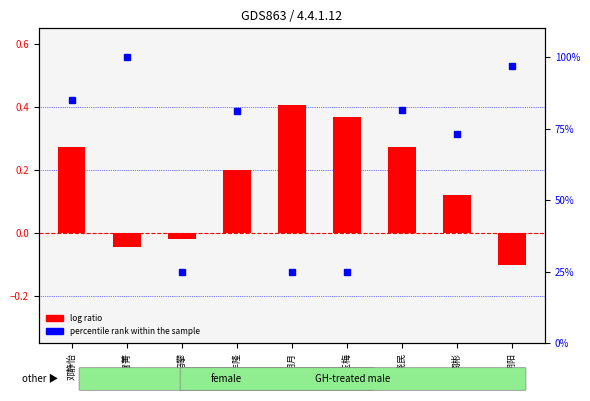

The log ratio series shows -0.0 at 冯攀. True or false?

True